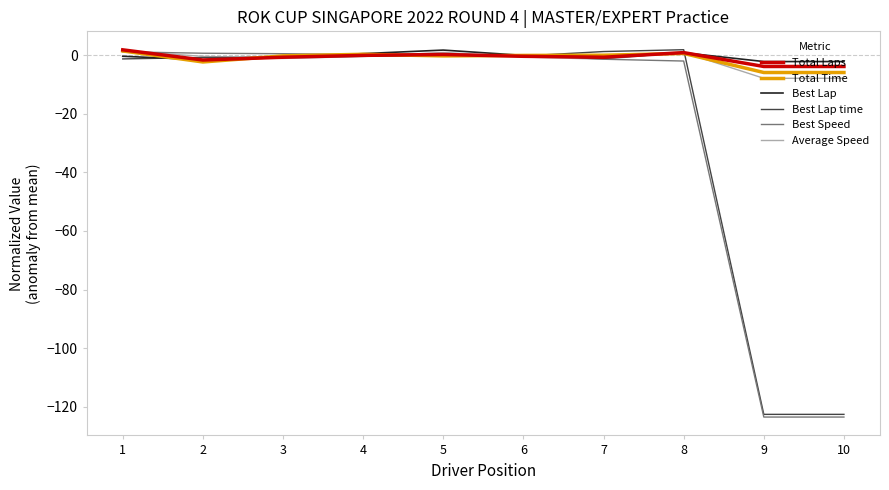

What is the lowest value of the Total Time series?

-5.9